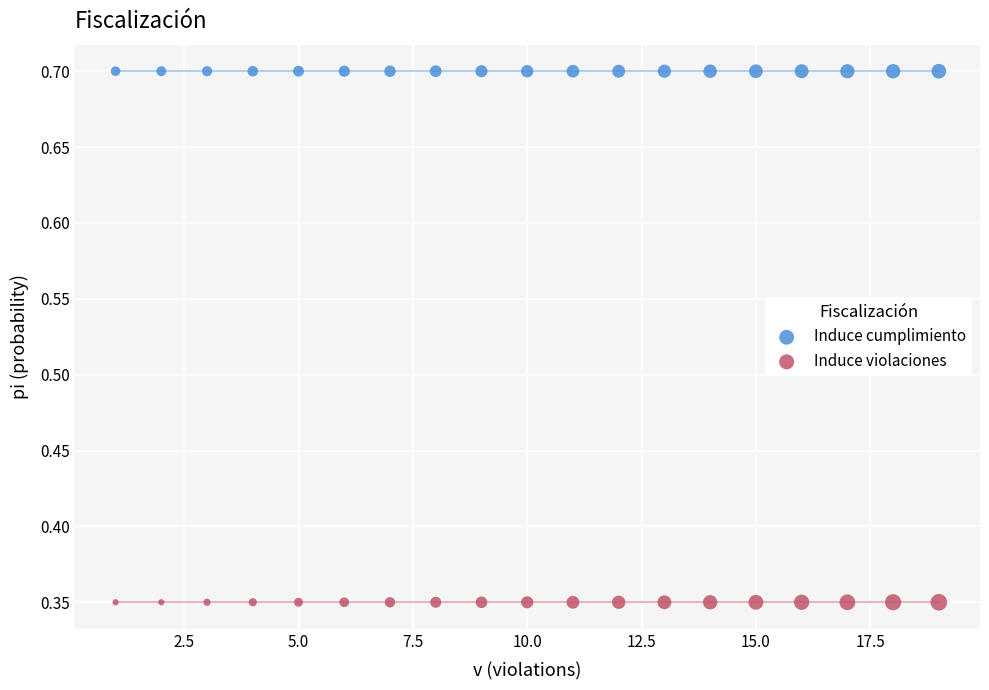

Which series reaches the minimum Y coordinate?

Induce violaciones